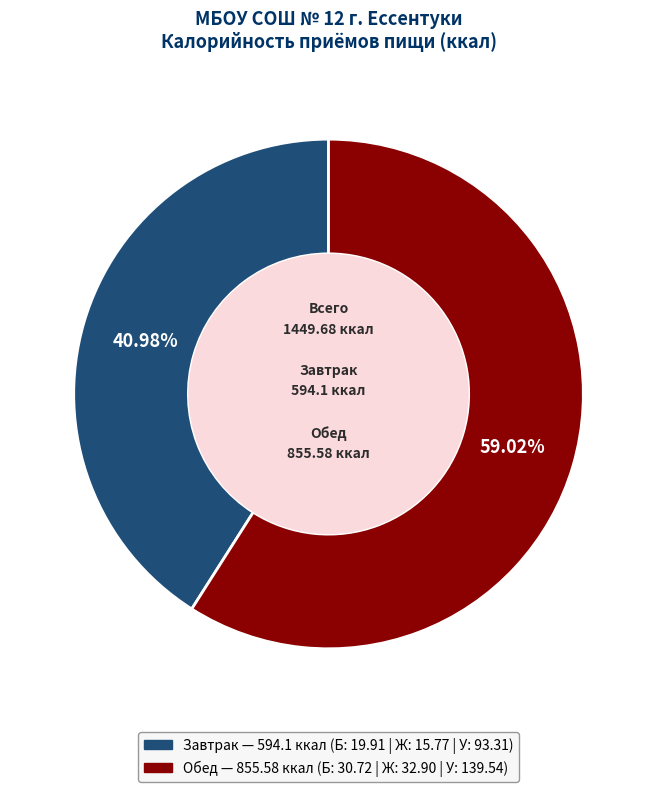

Does any single category account for the majority?

Yes